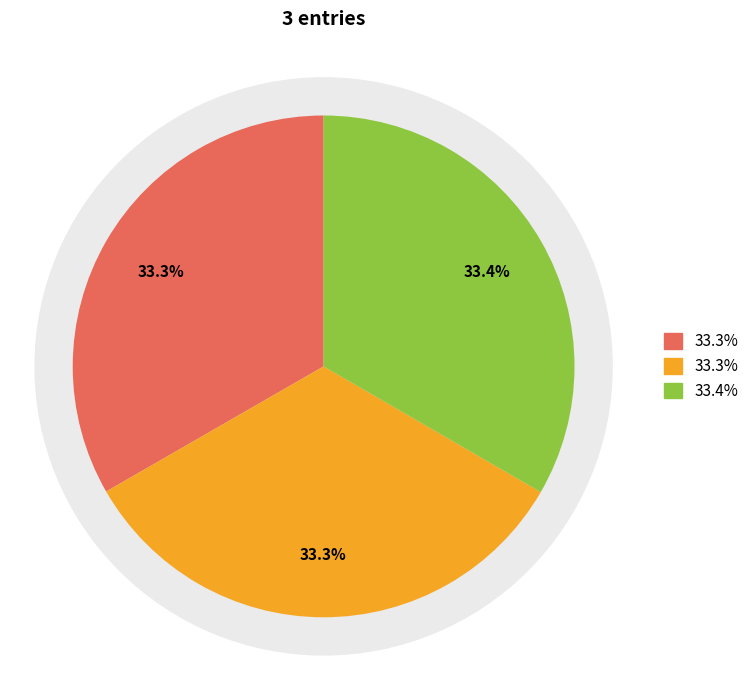

The 2013-06-10 20:08:59 UTC slice represents 33% of the pie. True or false?

True